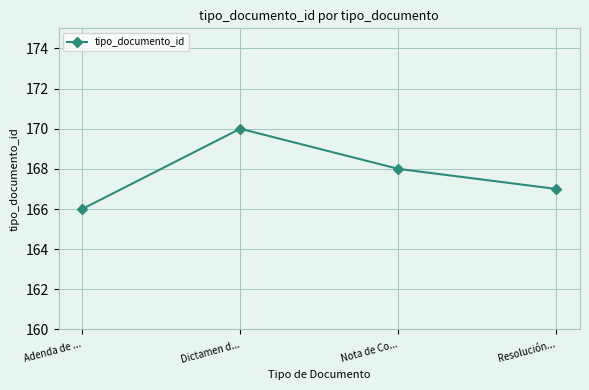

What is the minimum value shown in the chart?

166